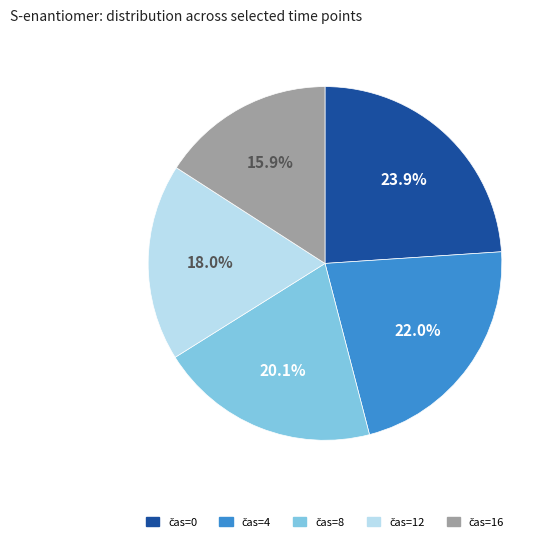

Is there any slice that represents more than half of the pie?

No